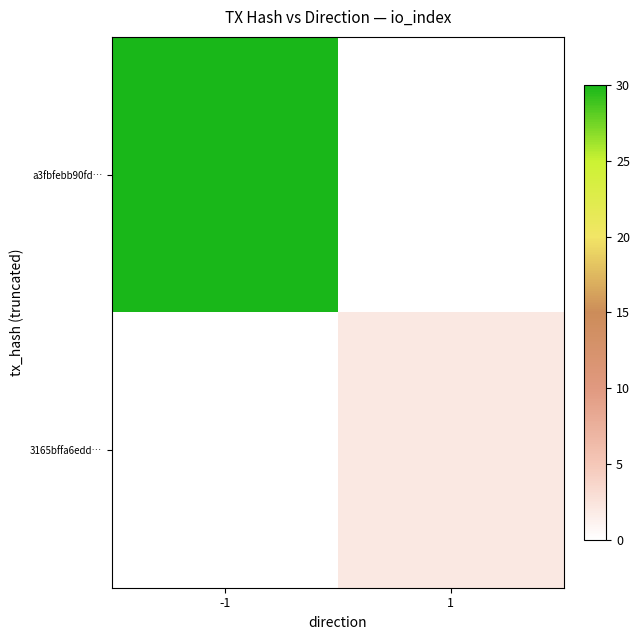

How many series are shown in this chart?

2